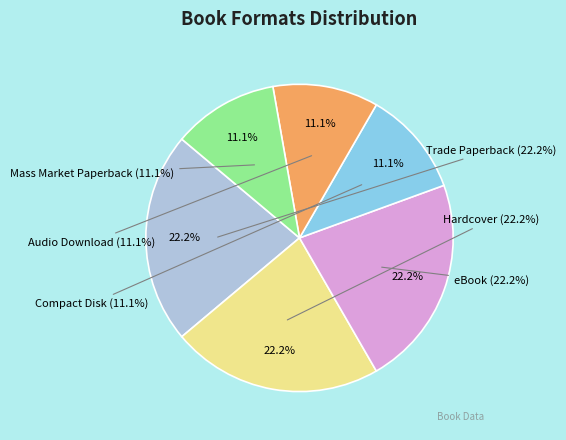

True or false: eBook accounts for 22% of the total.

True